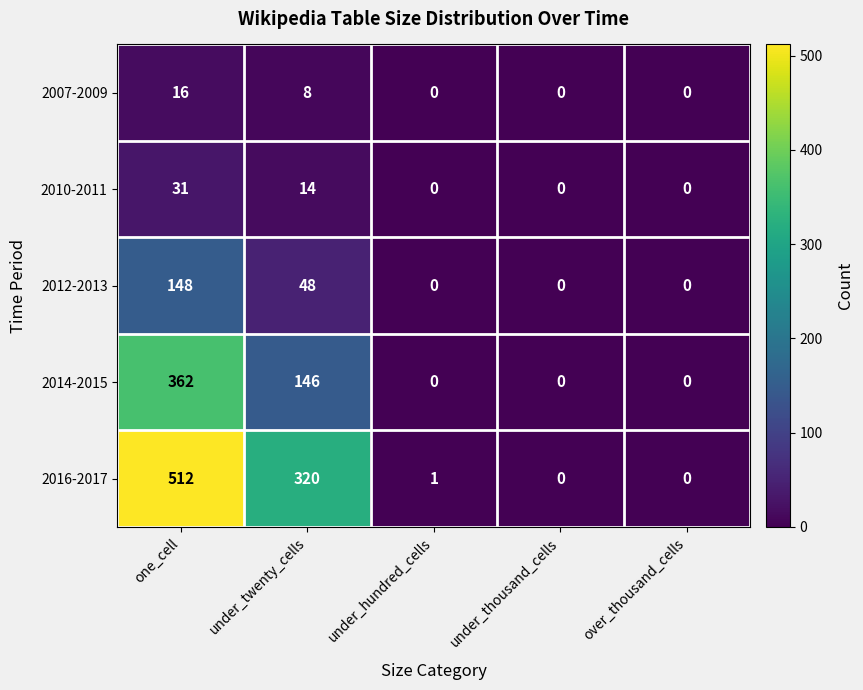

How many 2014-2015 values are between 0 and 146?

4